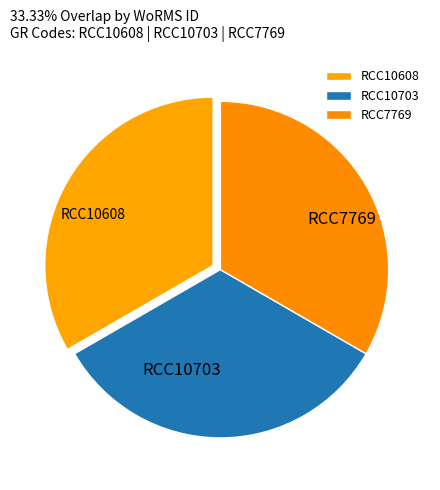

Is the sum of RCC10608 and RCC10703 greater than half?

Yes